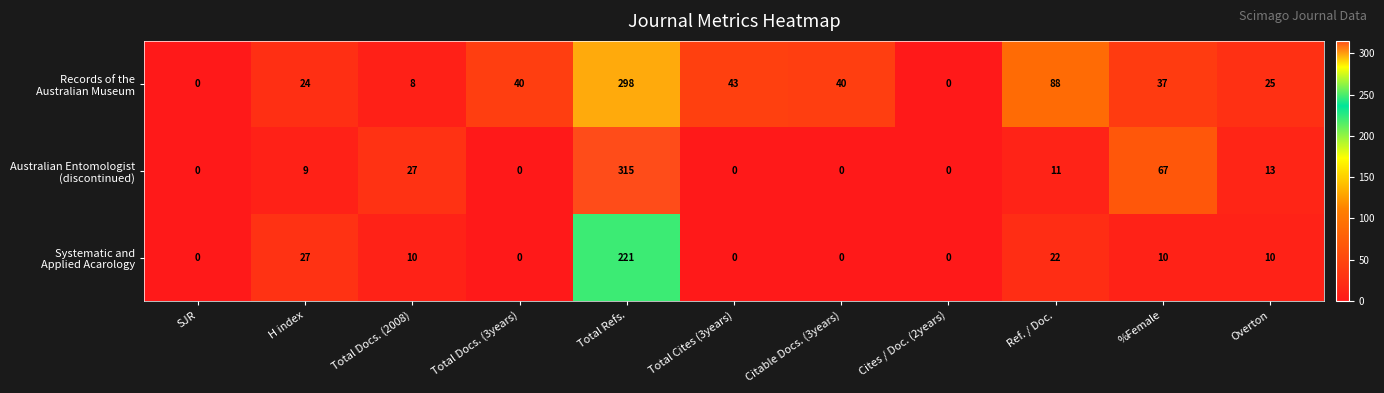

What is the spread (max minus min) of values at Citable Docs. (3years)?

40